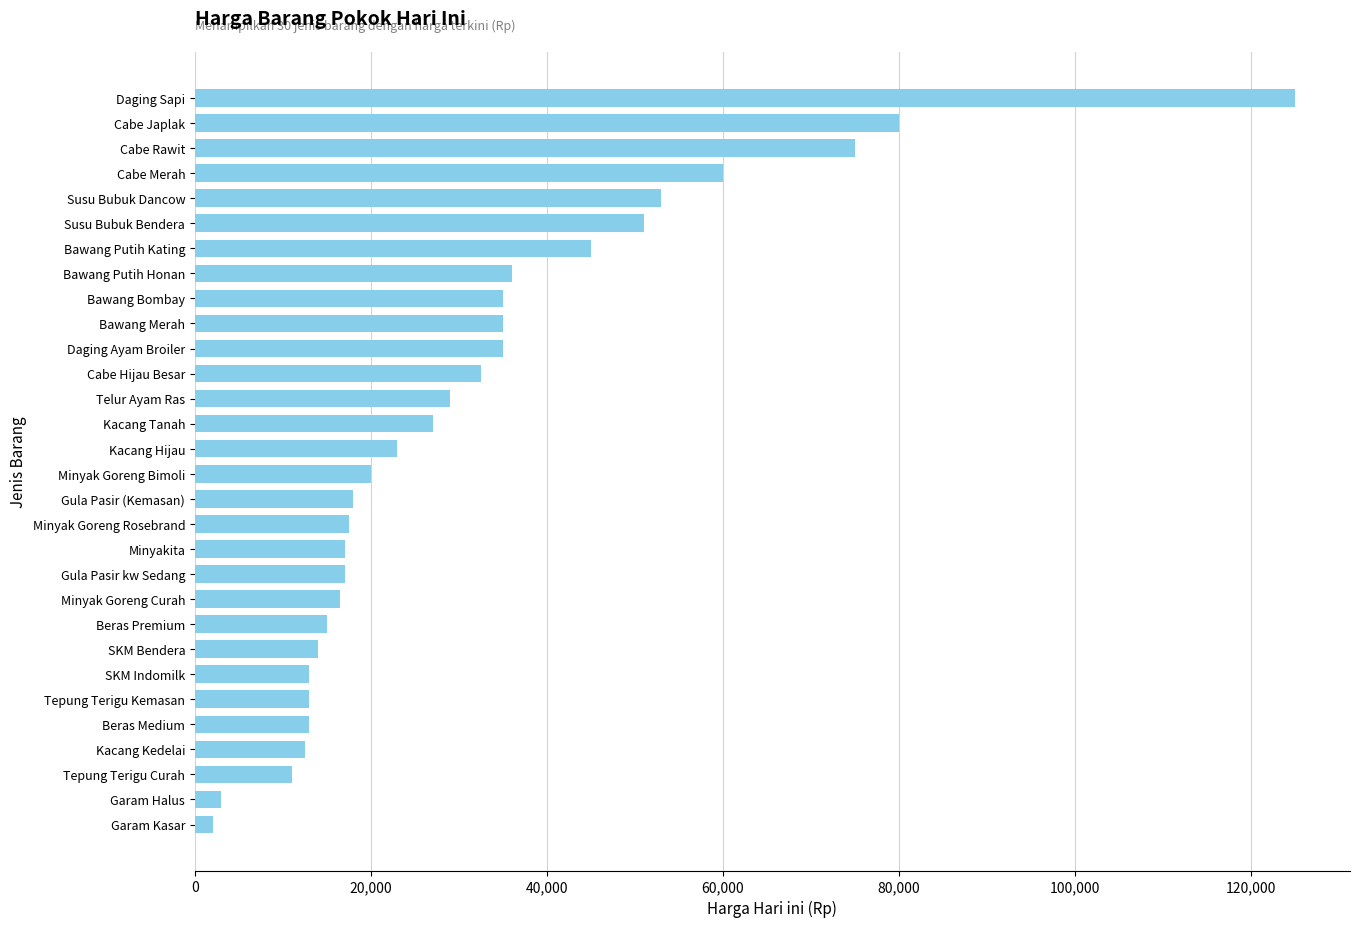

At which category does the chart reach its peak across all series?

Daging Sapi